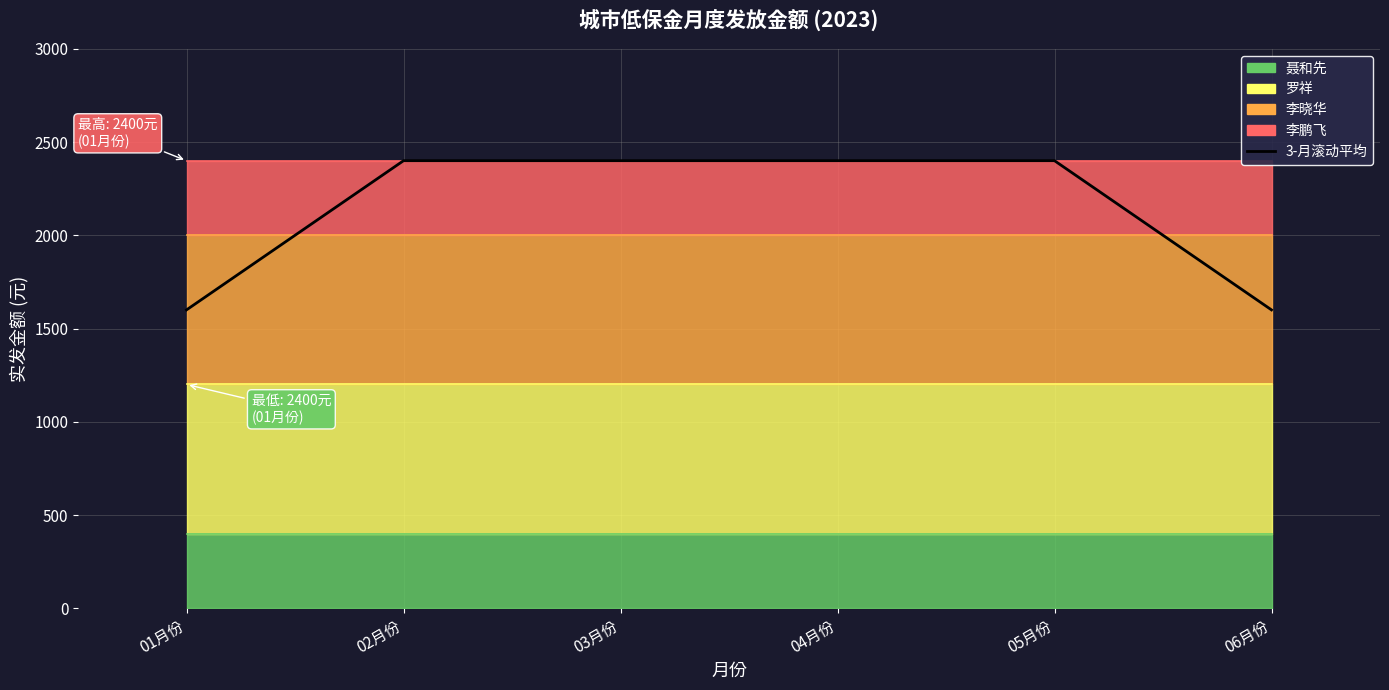

Rank the categories by value from highest to lowest.

02月份, 03月份, 04月份, 05月份, 01月份, 06月份